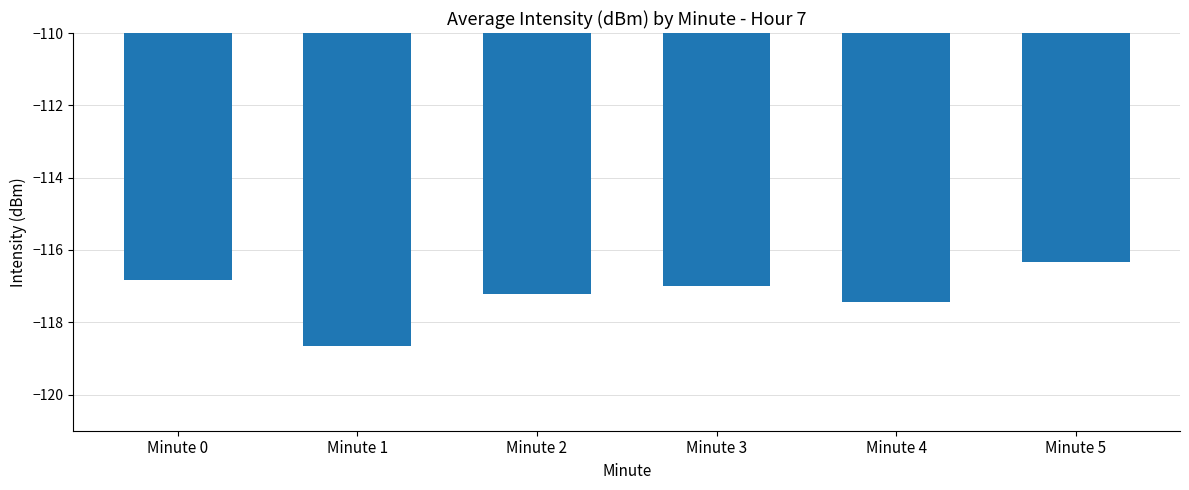

What is the value of the 4th bar from the left?

-117.0